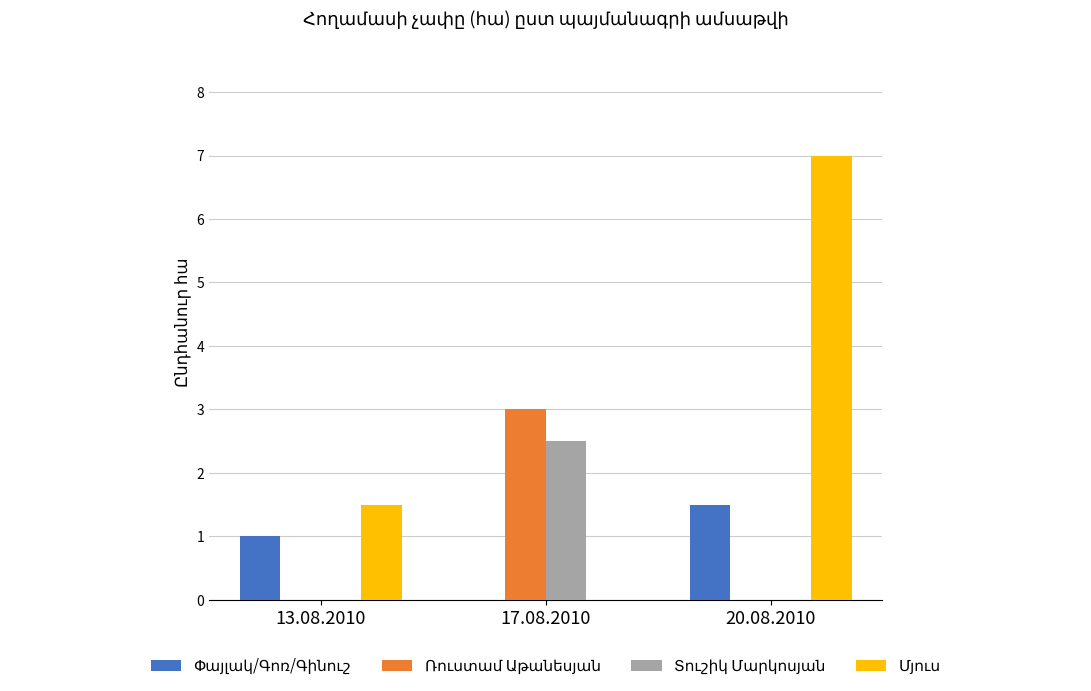

What is the total value across all series at 17.08.2010?

5.5